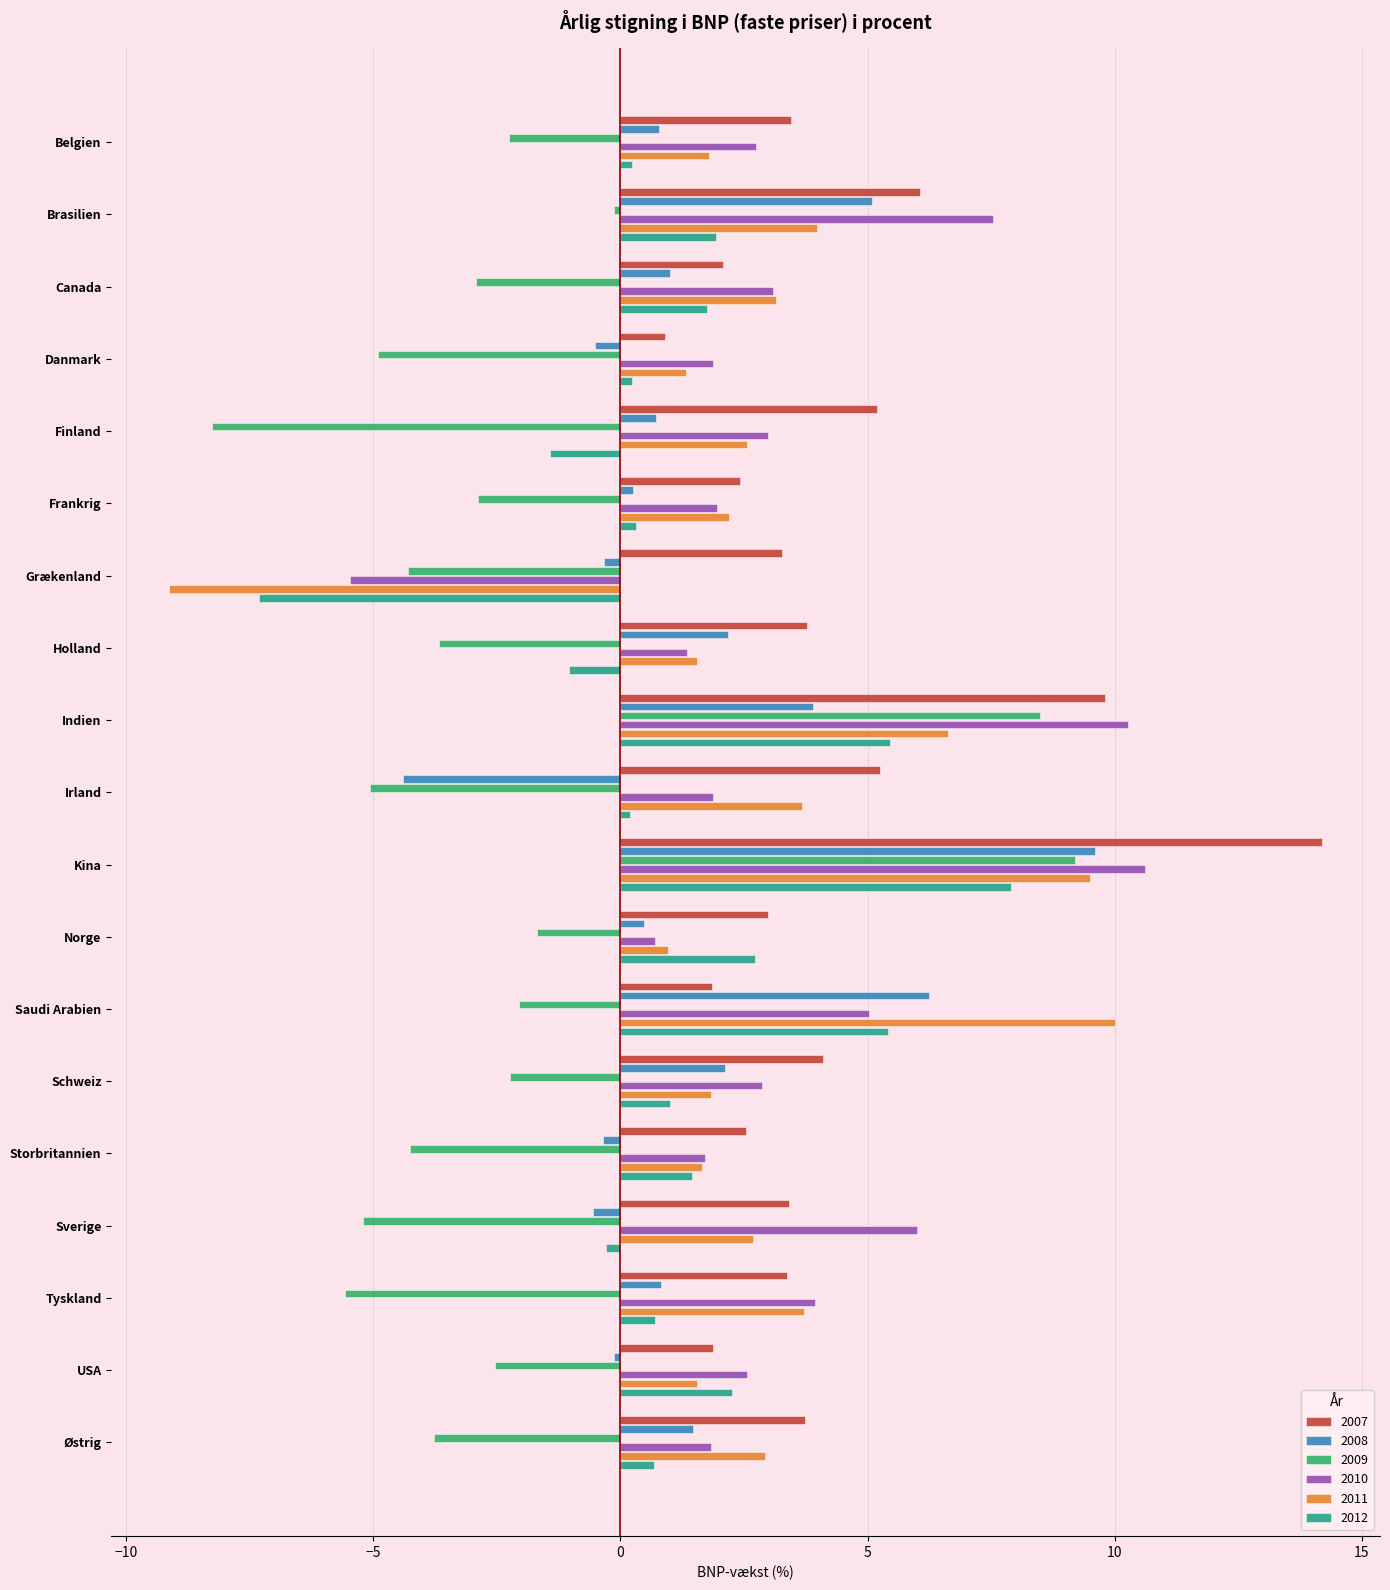

Which series has the largest total across all categories?

2007